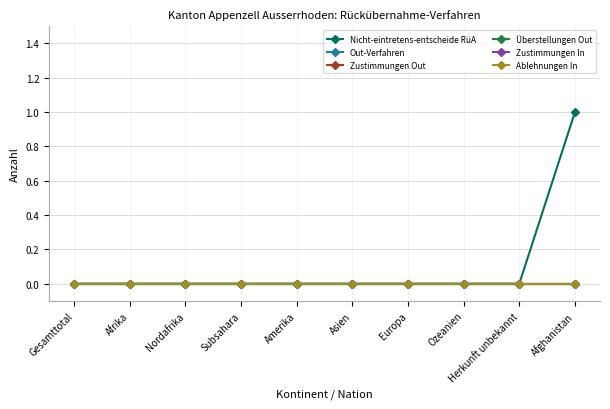

What is the label of the 6th point from the right?

Amerika